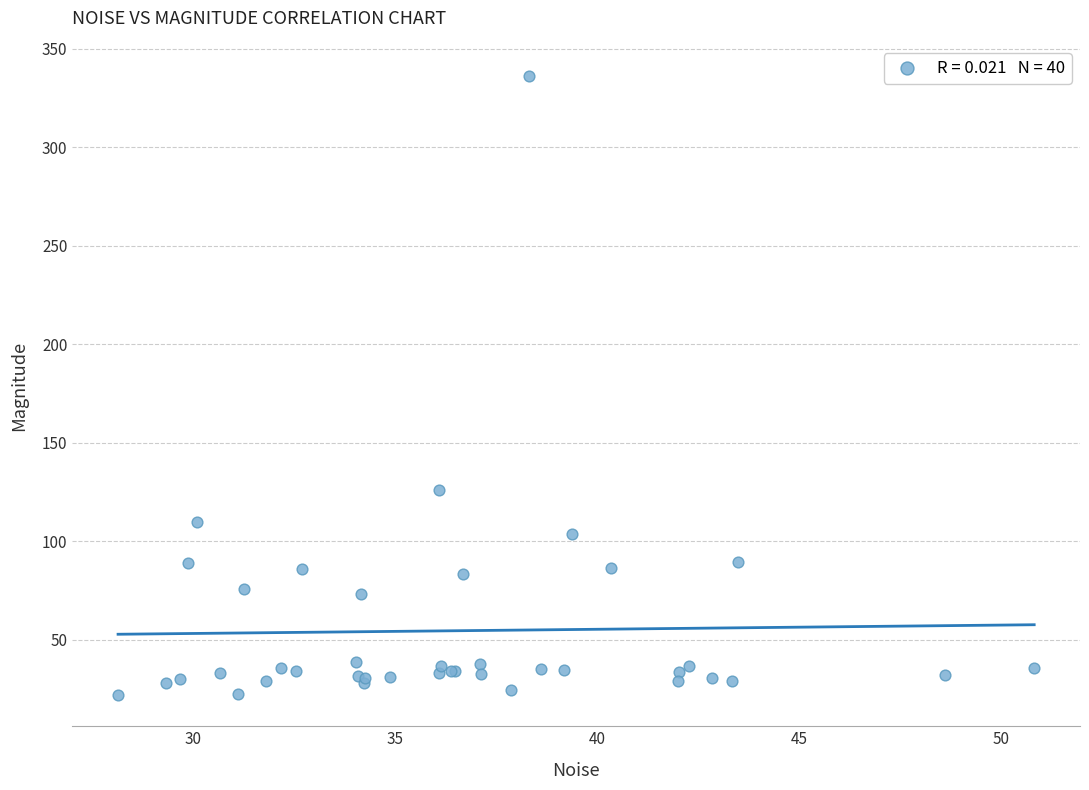

What Y value in the scatter plot is closest to 178?

125.8